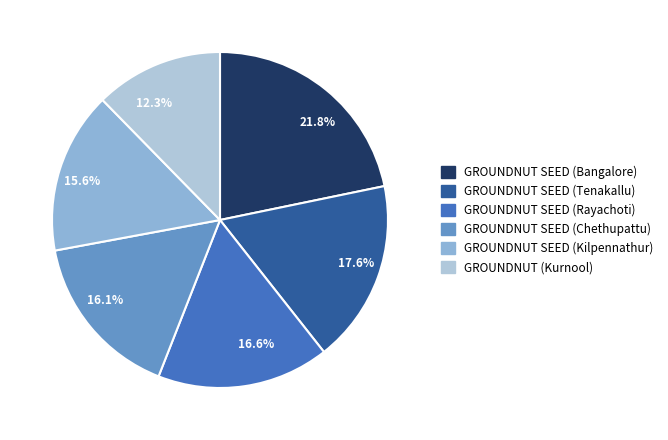

How many slices are in this pie chart?

6